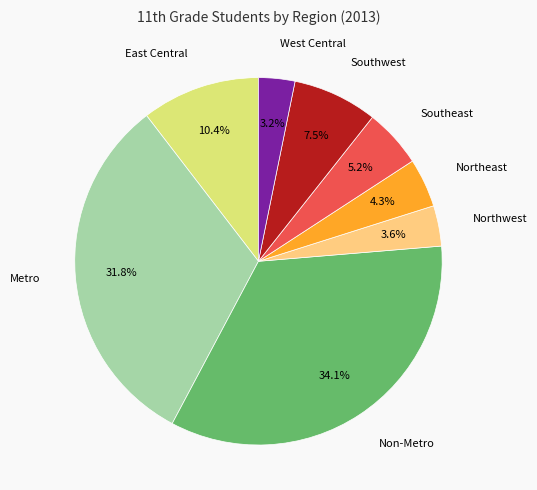

The East Central slice represents 3% of the pie. True or false?

False